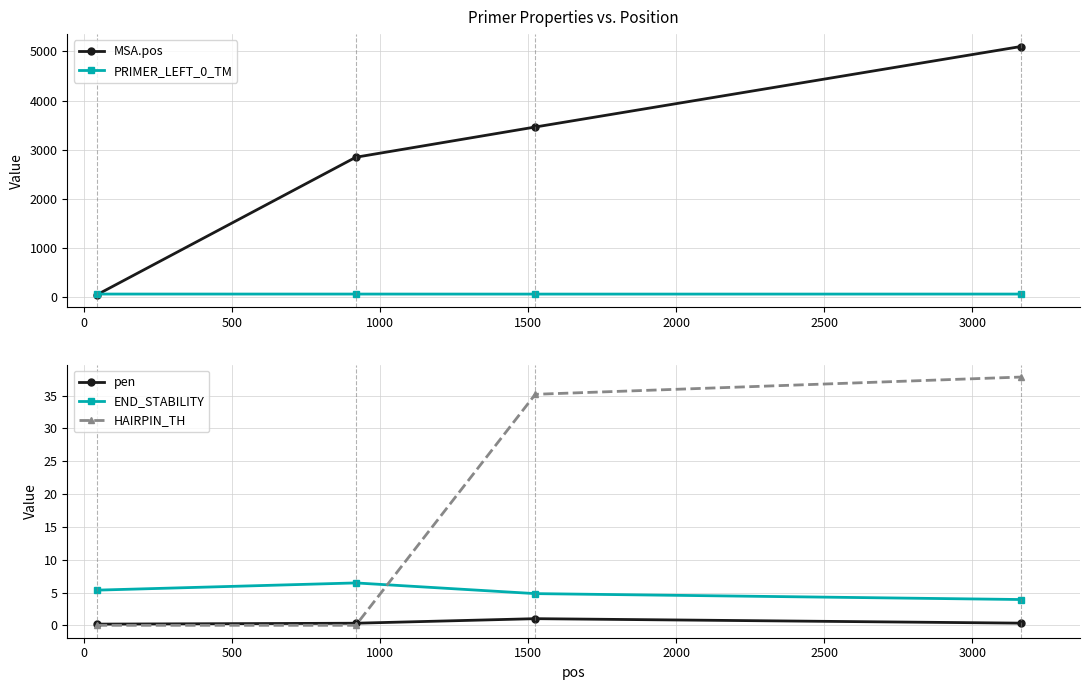

What is the average value of the MSA.pos series?

2863.5